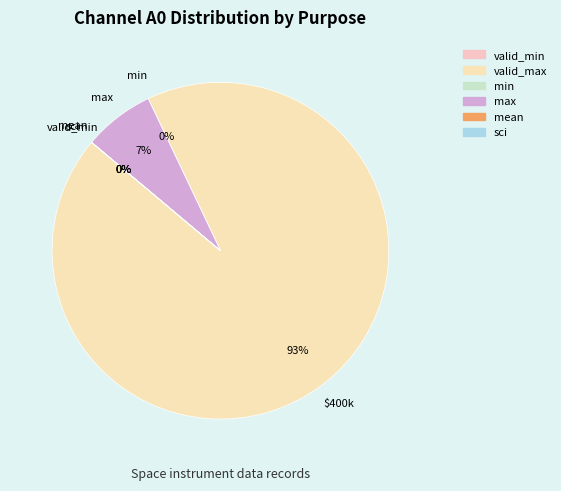

Which has a higher value, min or max?

max